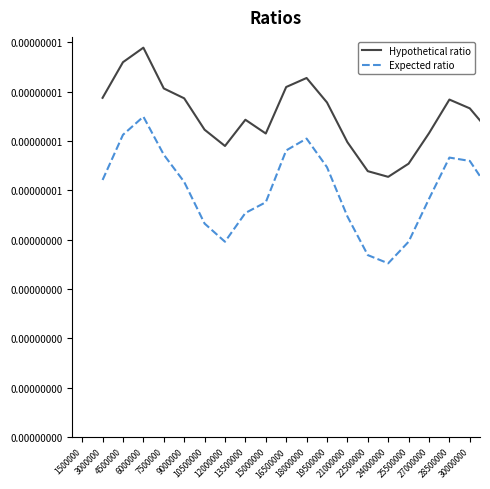

What are all the series names shown in the legend?

Hypothetical ratio, Expected ratio